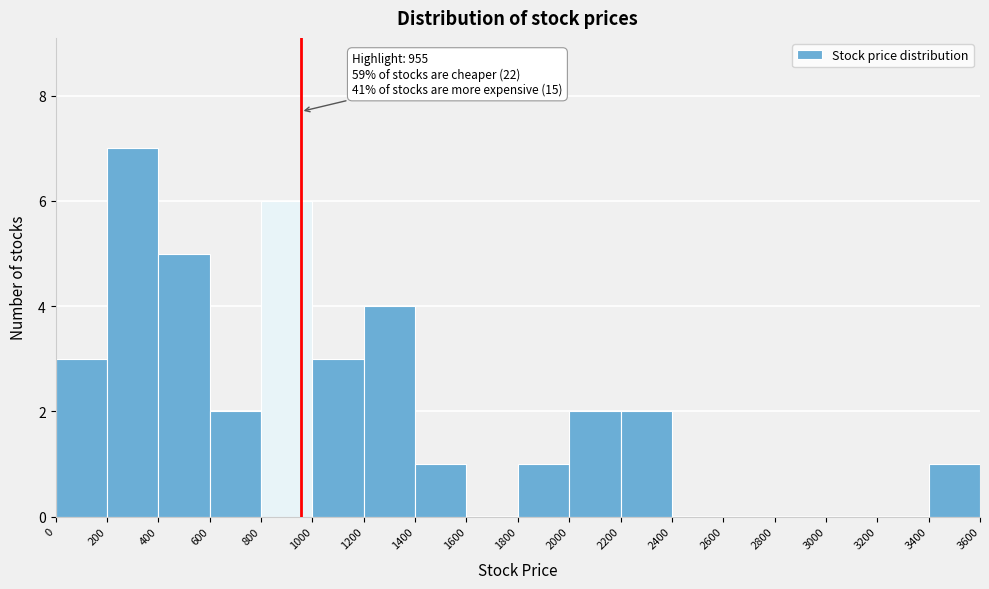

Over which range of the x-axis is the bar tallest?

200 to 400